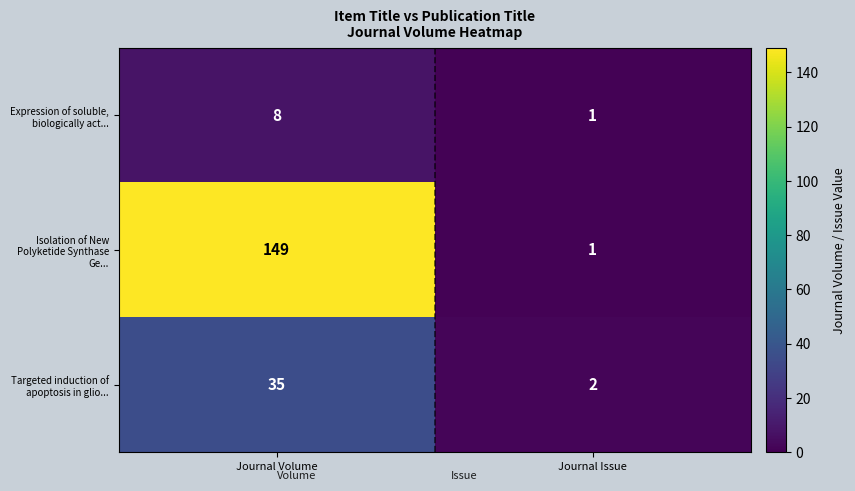

At which category does the chart reach its peak across all series?

Journal Volume